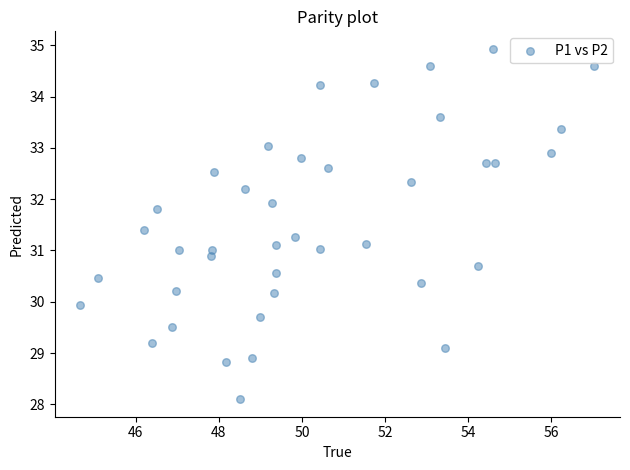

What is the range of Y values (max minus min)?

6.8